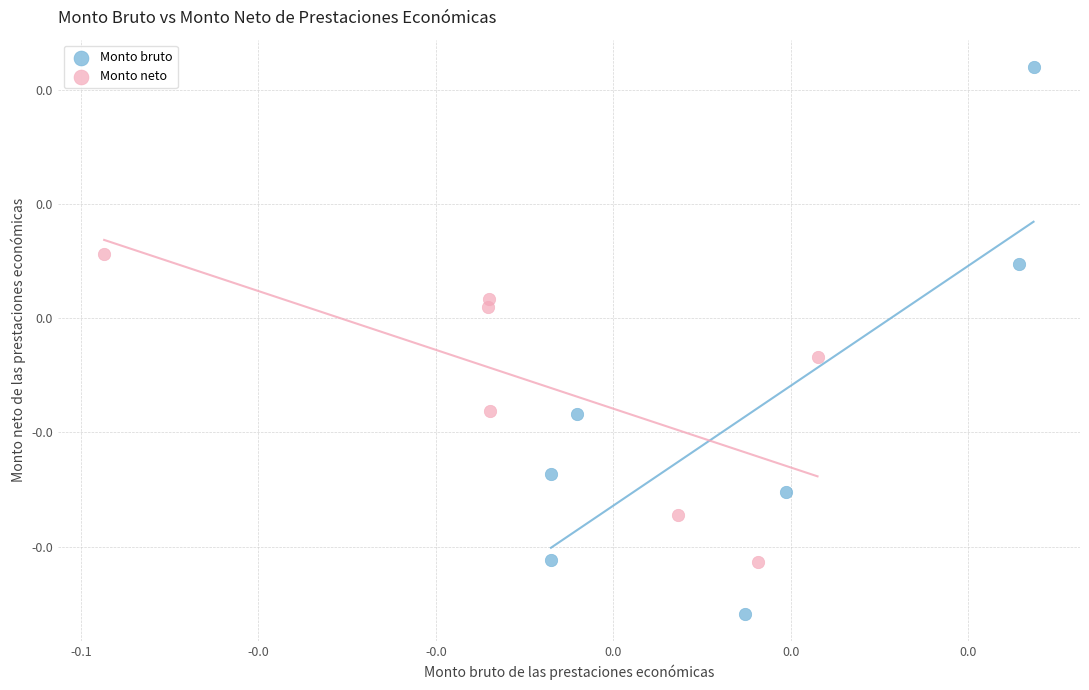

Which series reaches the maximum Y coordinate?

Monto bruto